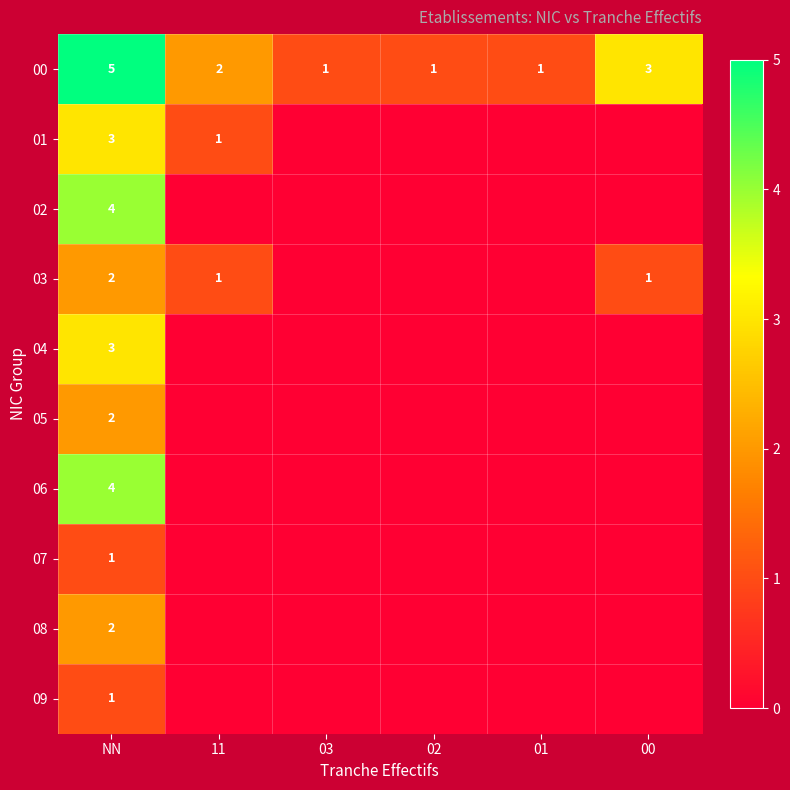

What is the difference between the maximum and minimum values in the 00 series?

4